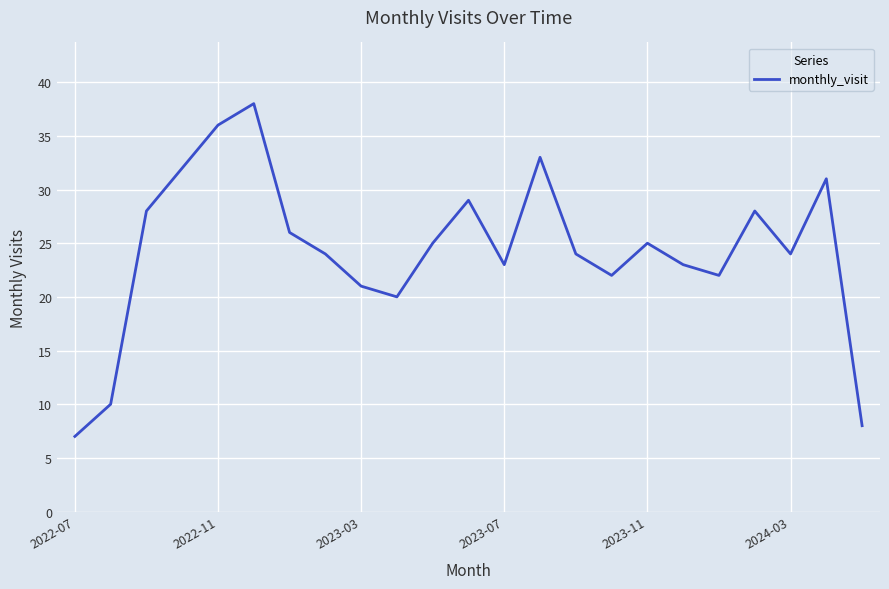

What is the greatest value displayed?

38